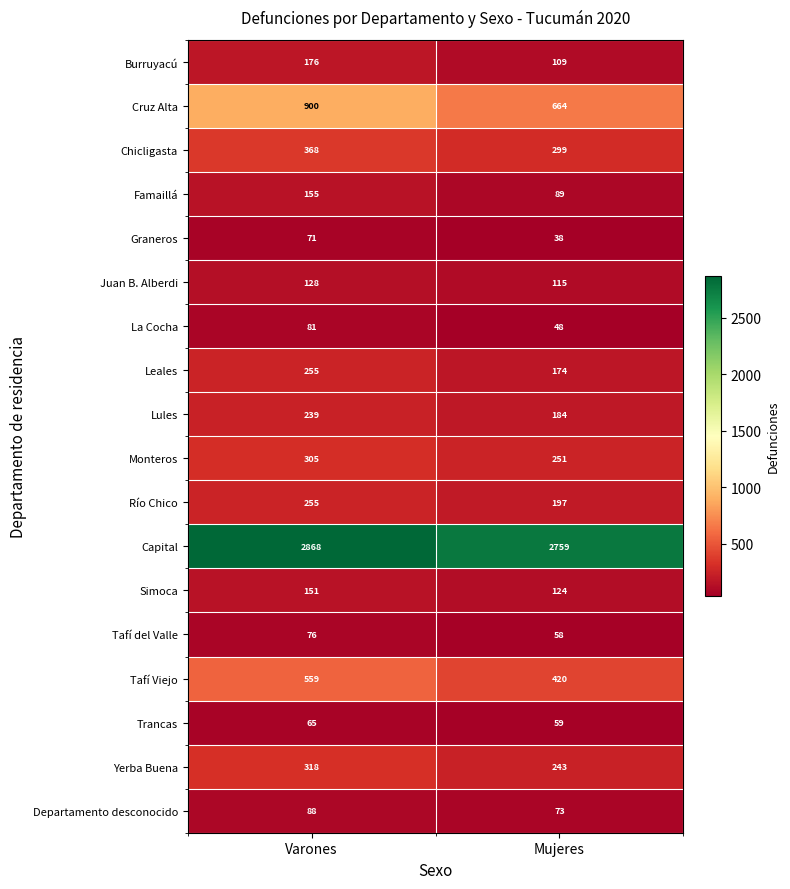

What is the difference between the Monteros values at Mujeres and Varones?

54